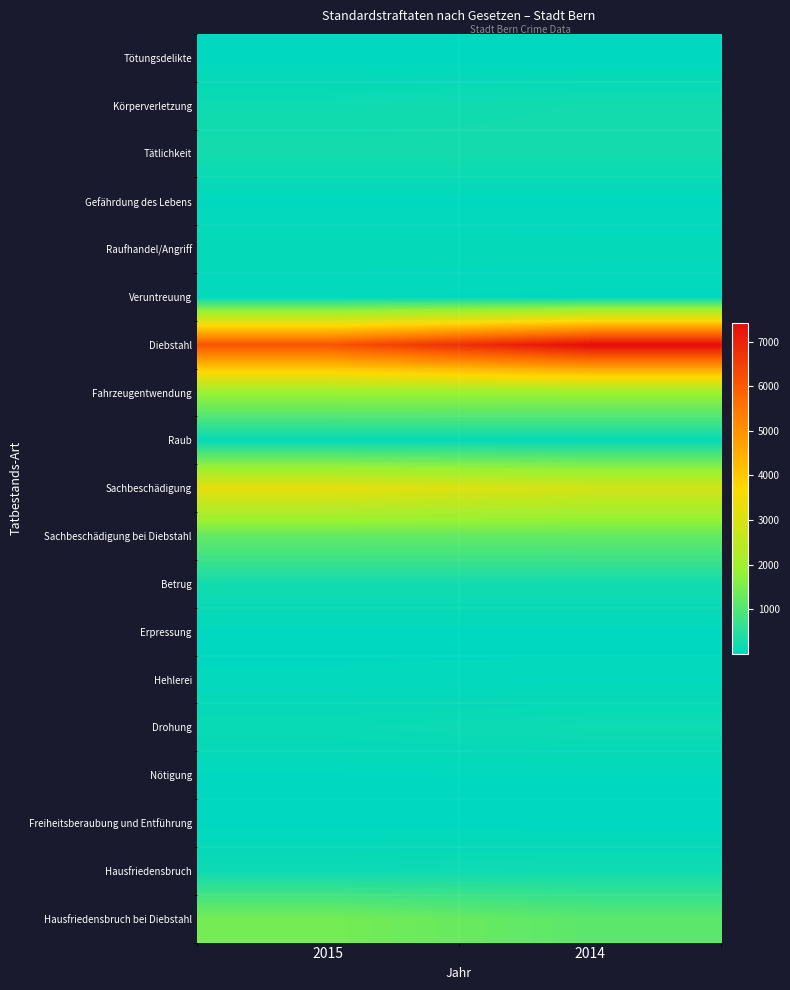

Reading left to right, transcribe all the data shown in this chart.

Tötungsdelikte: 2015=1	2014=1
Körperverletzung: 2015=195	2014=237
Tätlichkeit: 2015=254	2014=256
Gefährdung des Lebens: 2015=23	2014=22
Raufhandel/Angriff: 2015=85	2014=73
Veruntreuung: 2015=30	2014=22
Diebstahl: 2015=6113	2014=7421
Fahrzeugentwendung: 2015=1887	2014=1904
Raub: 2015=85	2014=86
Sachbeschädigung: 2015=3264	2014=2906
Sachbeschädigung bei Diebstahl: 2015=1215	2014=1220
Betrug: 2015=242	2014=241
Erpressung: 2015=18	2014=15
Hehlerei: 2015=34	2014=44
Drohung: 2015=142	2014=186
Nötigung: 2015=25	2014=31
Freiheitsberaubung und Entführung: 2015=10	2014=3
Hausfriedensbruch: 2015=172	2014=202
Hausfriedensbruch bei Diebstahl: 2015=1446	2014=1115